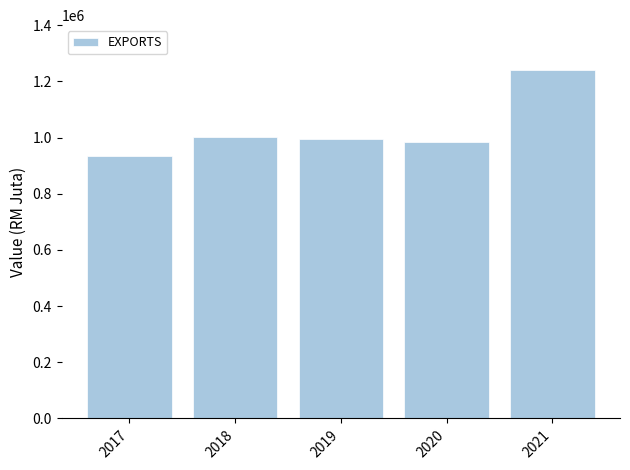

What is the sum of all values?

5157214.0